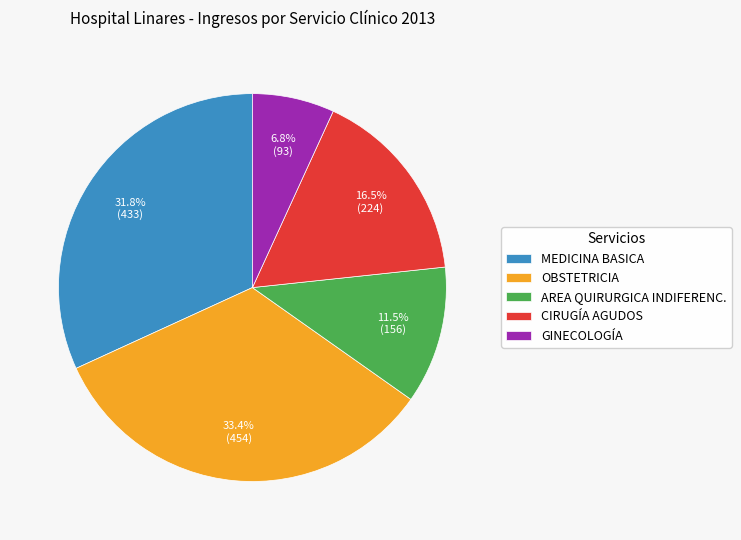

Which slice is the largest?

OBSTETRICIA